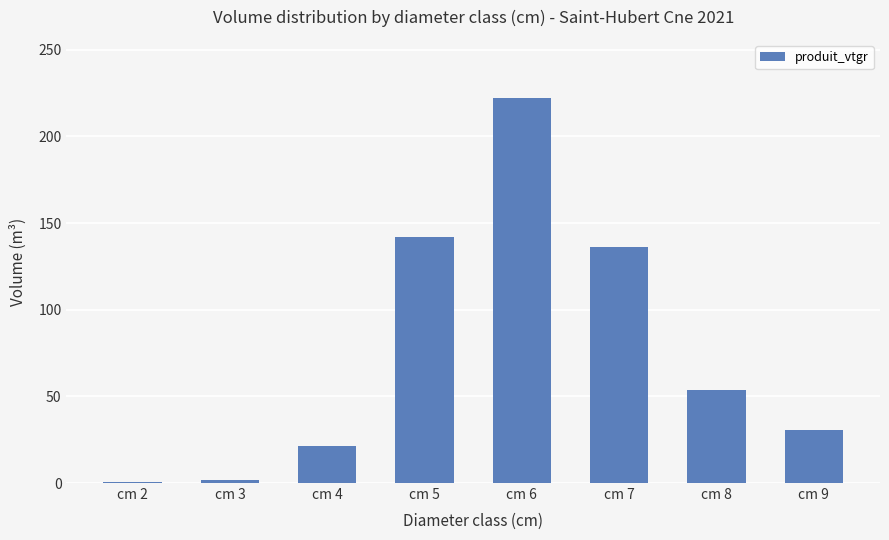

Where is the data nearest to the value 111?

cm 7